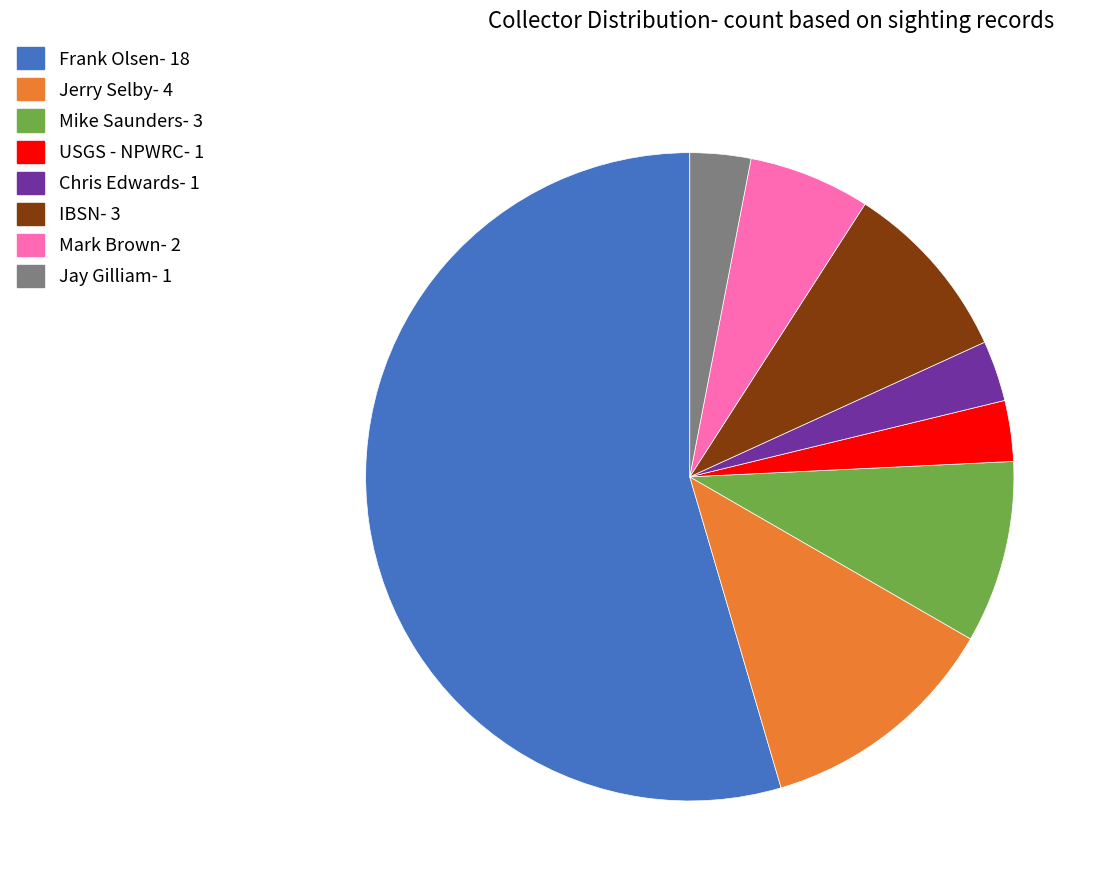

How many slices are in this pie chart?

8